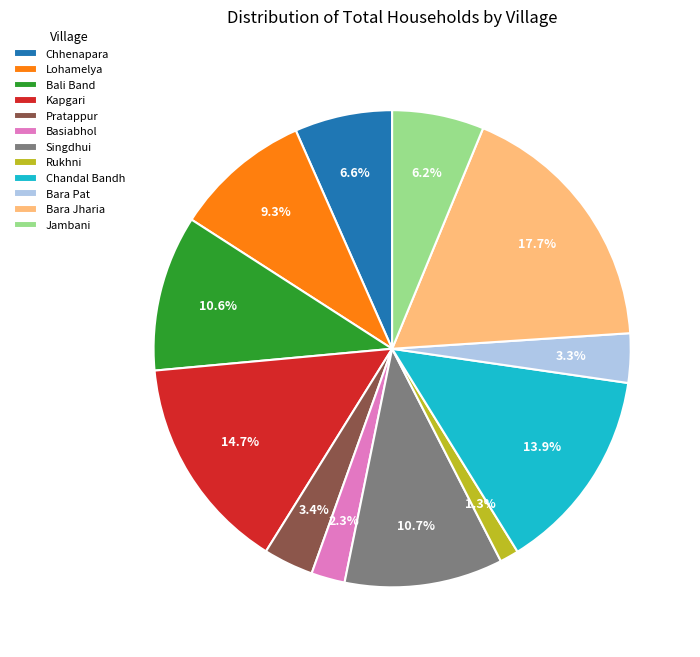

To the nearest percent, what portion does Basiabhol represent?

2%